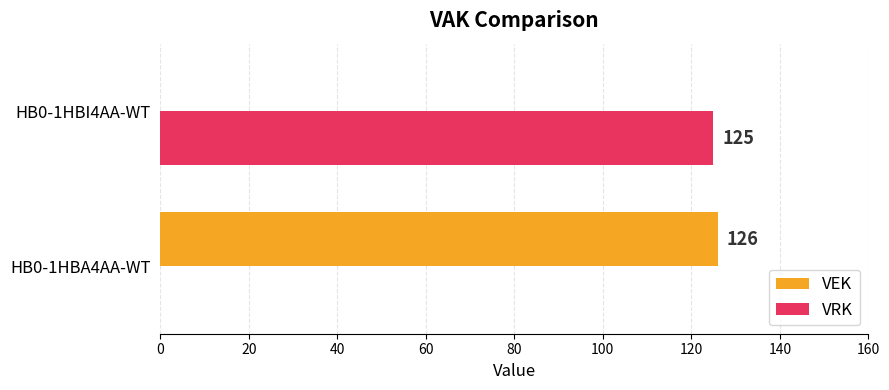

What is the greatest value displayed?

126